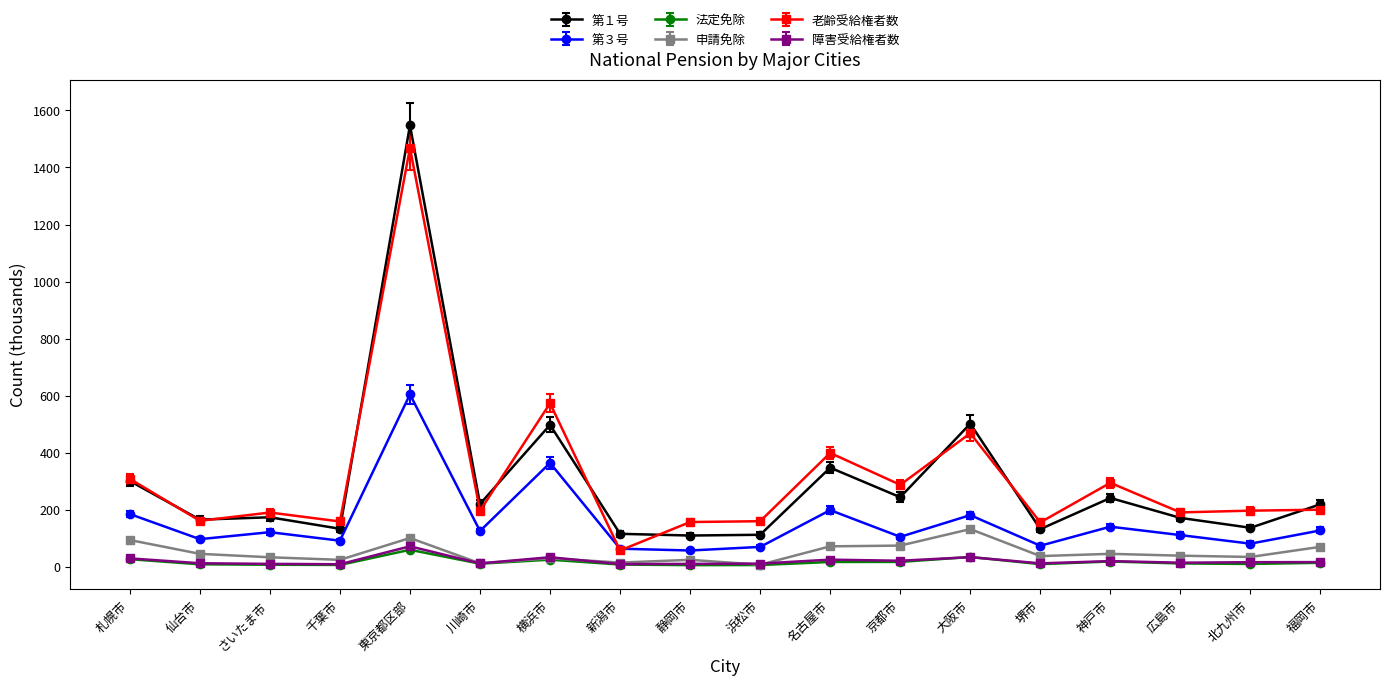

At which category is the sum across all series the highest?

東京都区部